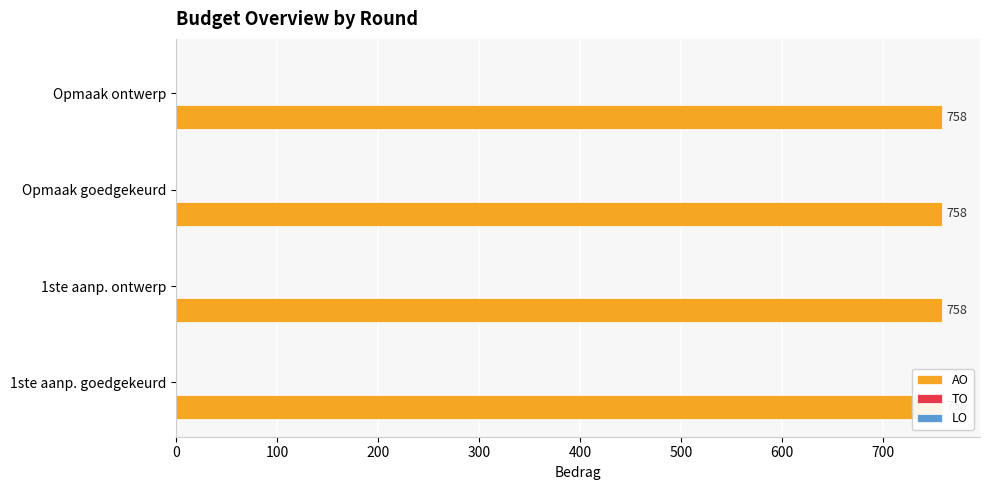

Reading right to left, list all the values displayed in this chart.

AO: 2023 Opmaak - ontwerp=758	2023 Opmaak – goedgekeurd=758	2023 1ste aanpassing – ontwerp=758	2023 1ste aanpassing – goedgekeurd=758
TO: 2023 Opmaak - ontwerp=0	2023 Opmaak – goedgekeurd=0	2023 1ste aanpassing – ontwerp=0	2023 1ste aanpassing – goedgekeurd=0
LO: 2023 Opmaak - ontwerp=0	2023 Opmaak – goedgekeurd=0	2023 1ste aanpassing – ontwerp=0	2023 1ste aanpassing – goedgekeurd=0